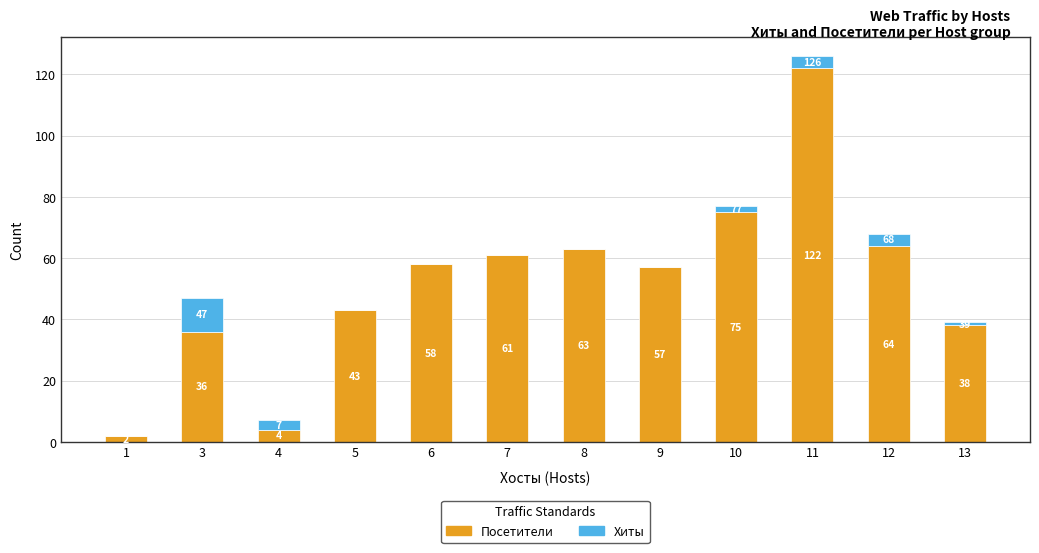

What is the total value across all series at 7?

61